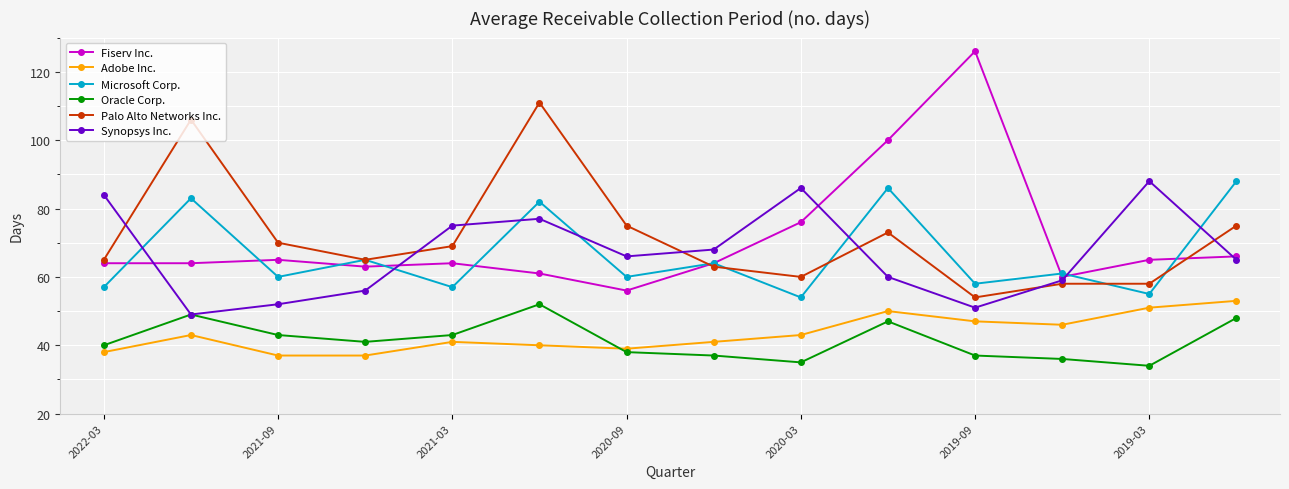

How many interior local peaks does the Microsoft Corp. series have?

6